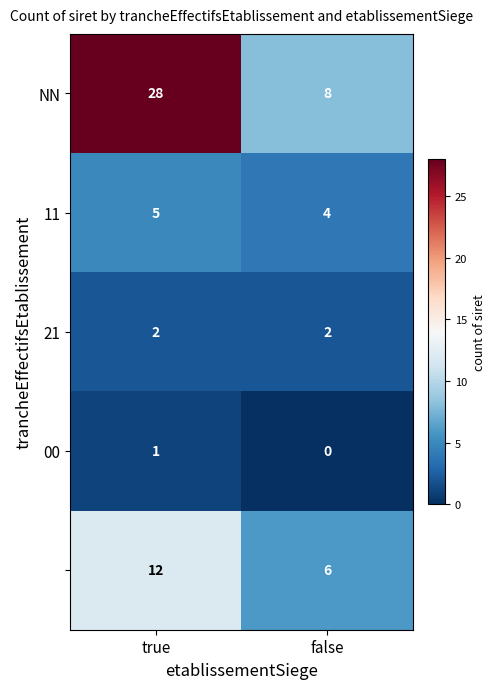

What is the maximum value shown in the chart?

28